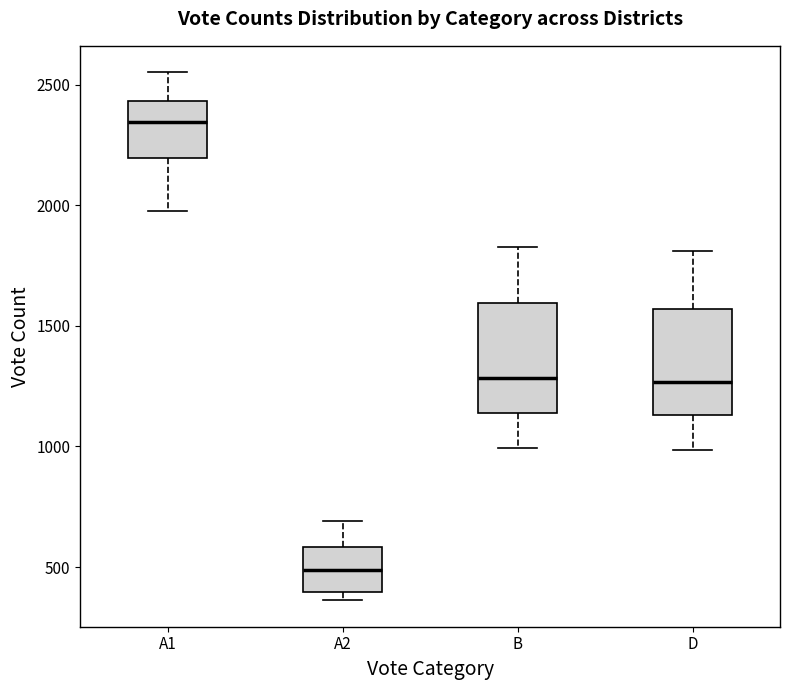

Reading left to right, read every box against the y-axis: the position of its median line, the range the box covers, and the ends of its whiskers. The values are not printed on the chart, so give them approximately, as read against the axis.

A1: median 2350, box 2200 to 2450, whiskers 2000 to 2550
A2: median 500, box 400 to 600, whiskers 350 to 700
B: median 1300, box 1150 to 1600, whiskers 1000 to 1850
D: median 1250, box 1150 to 1550, whiskers 1000 to 1800